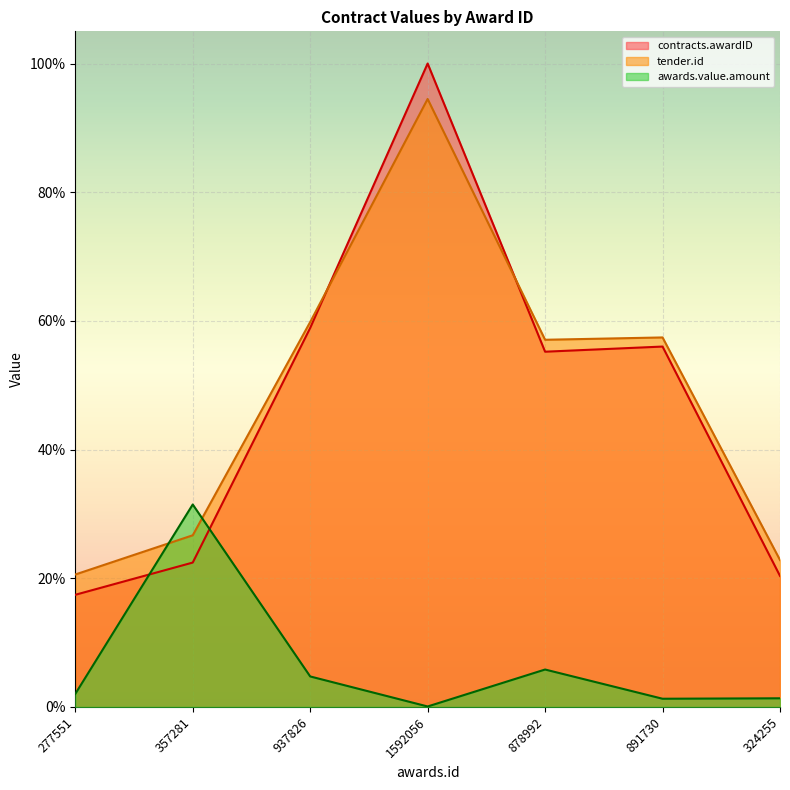

How many interior local peaks does the contracts.awardID series have?

2